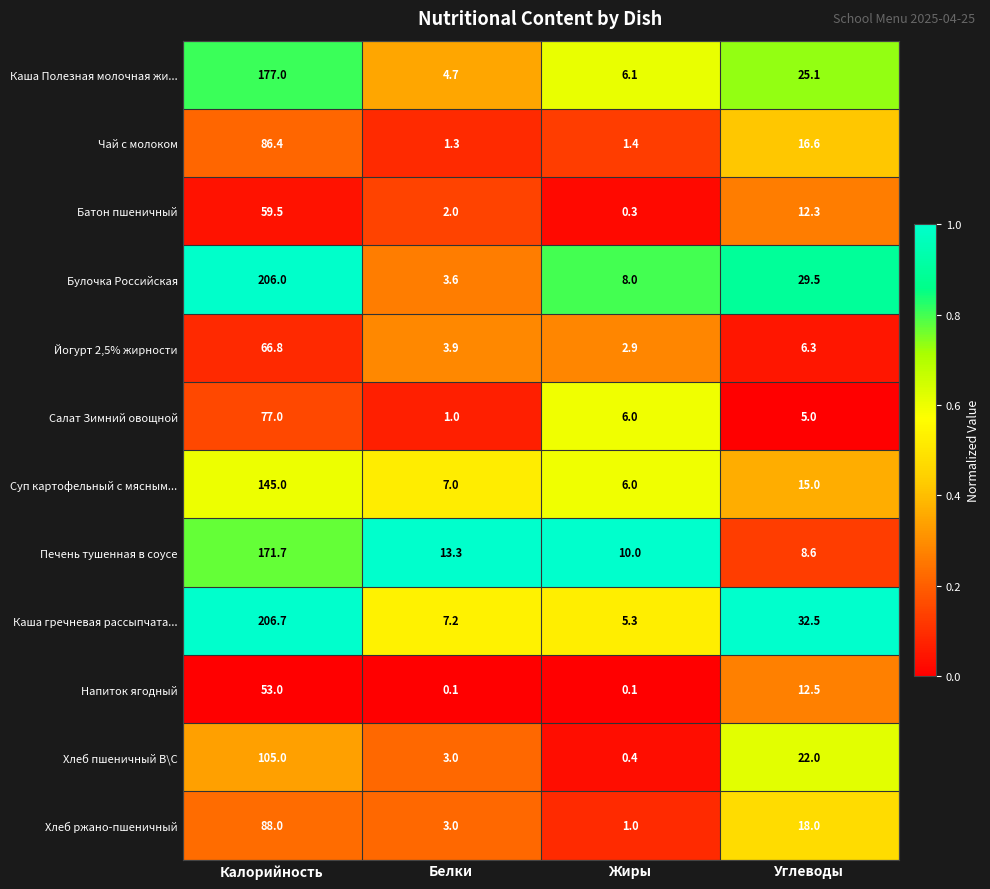

Between Белки and Жиры, which series saw the biggest shift?

Салат Зимний овощной